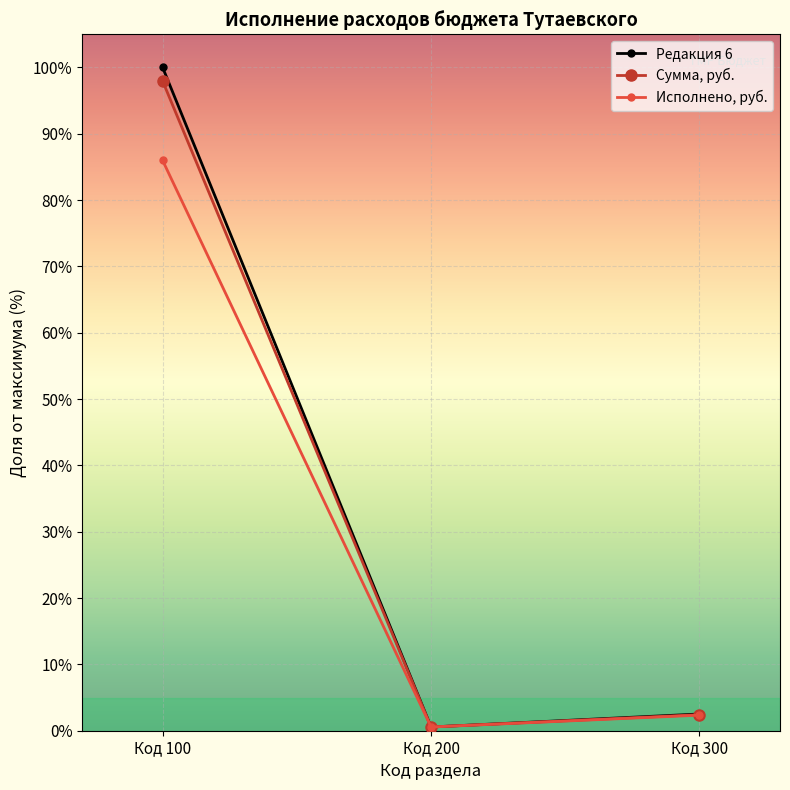

The value of Редакция 6 at Код 100 is 160.9. True or false?

False